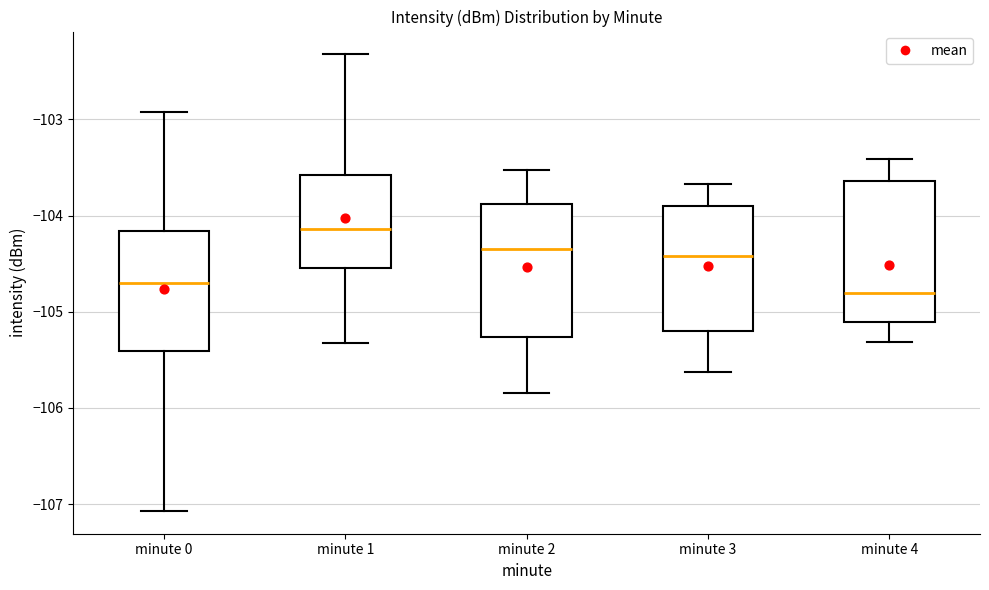

Where does the median line of the box for minute 4 sit on the y-axis? The values are not printed on the chart, so give them approximately, as read against the axis.

-104.8